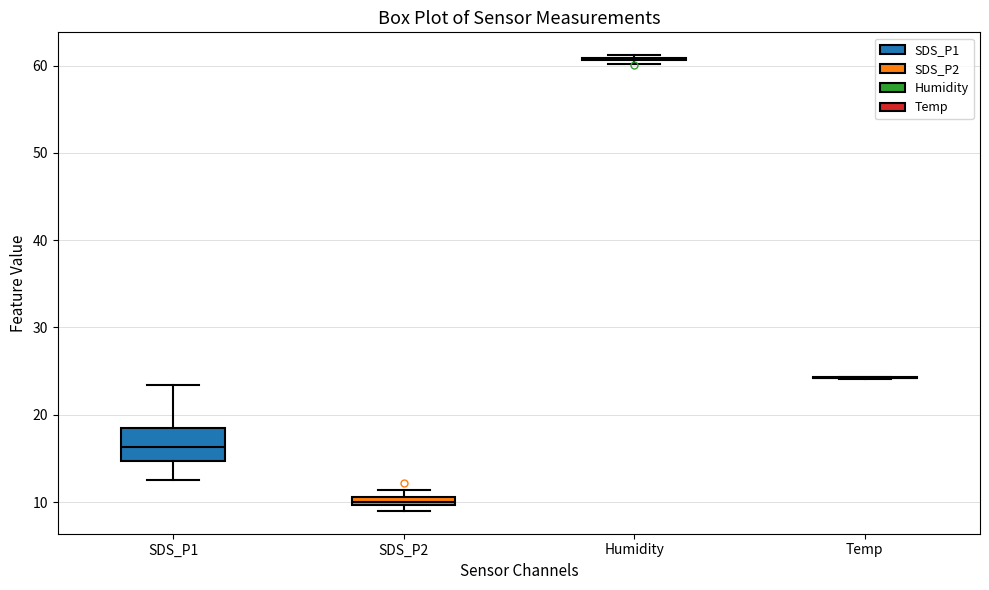

Which box is the tallest, from its lower edge to its upper edge?

SDS_P1